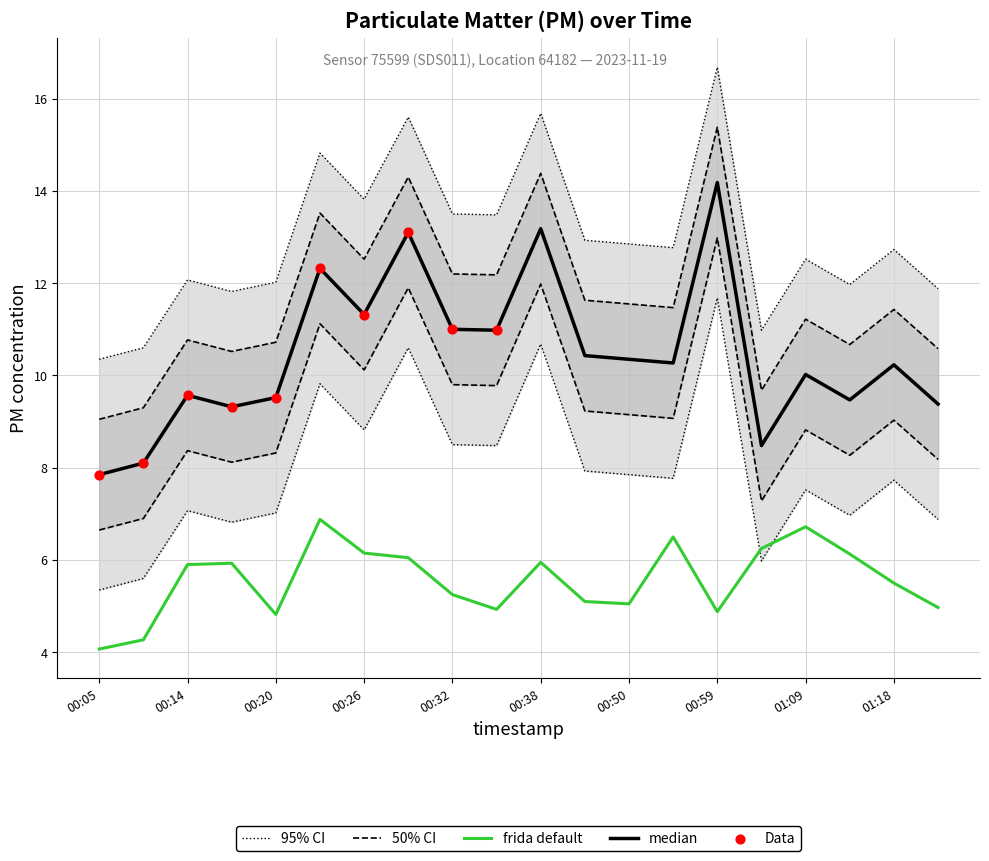

What is the total value across all series at 00:05?

14.4